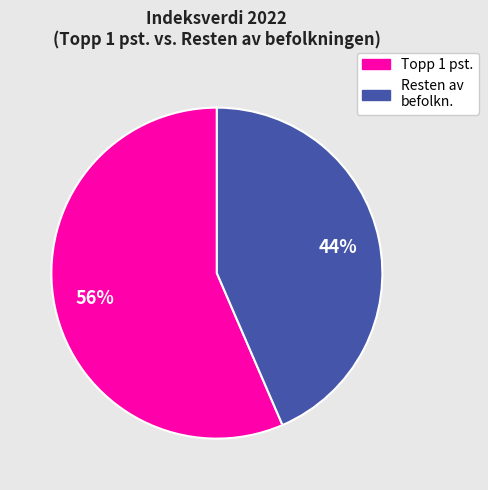

To the nearest percent, what is the average slice percentage?

50%